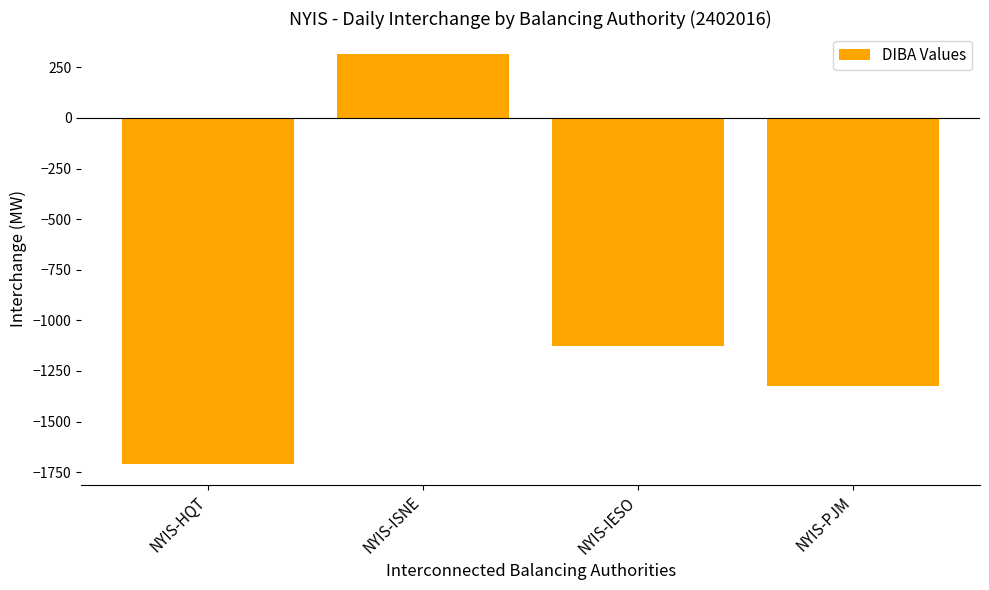

Are the bars horizontal?

No